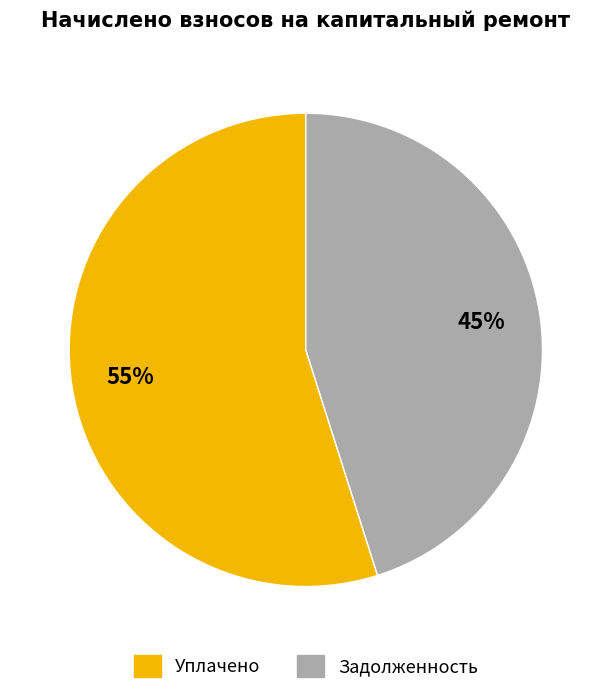

Is there any slice that represents more than half of the pie?

Yes